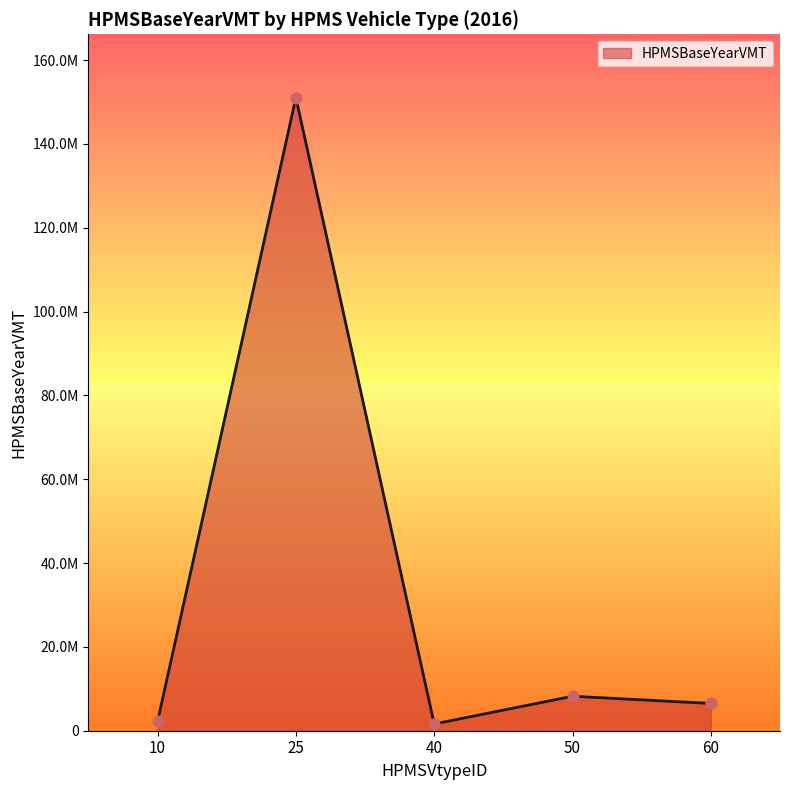

What is the ratio of the value at 10 to the value at 50?

0.3